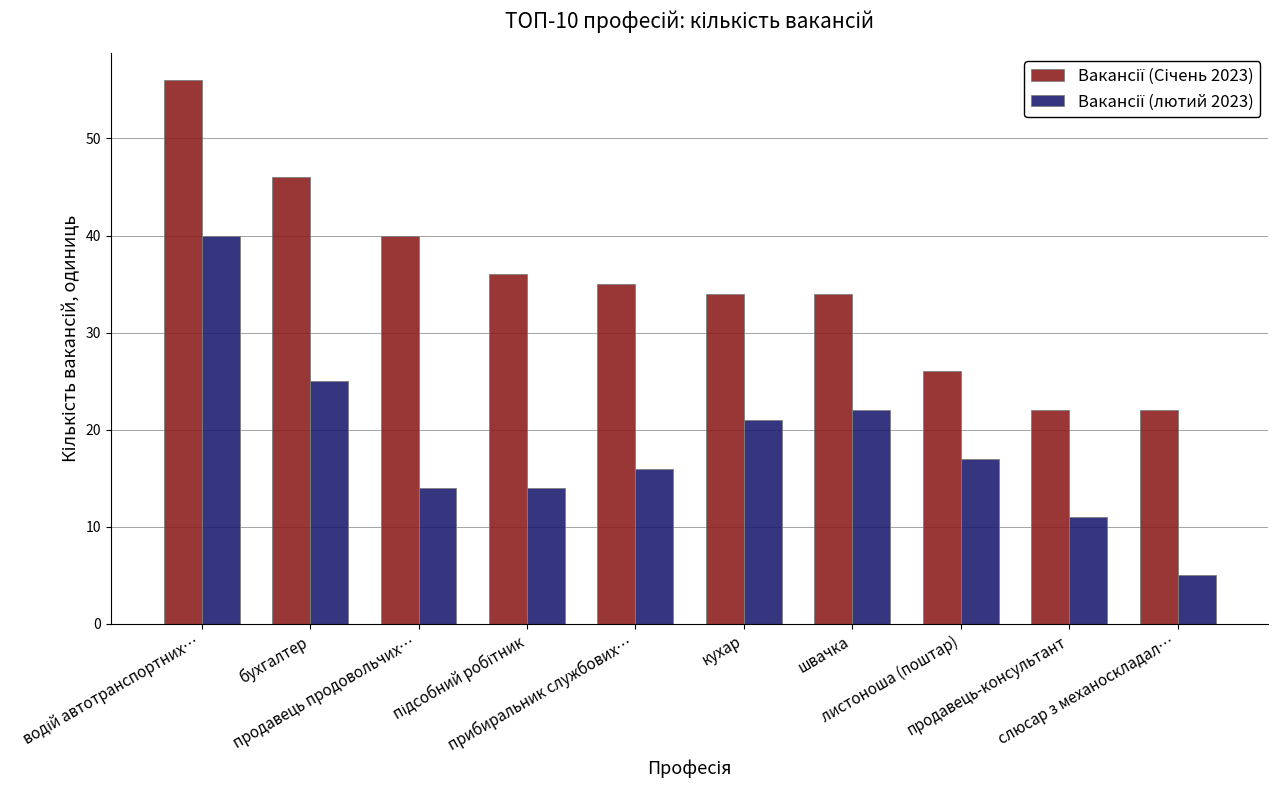

What is the greatest value displayed?

56